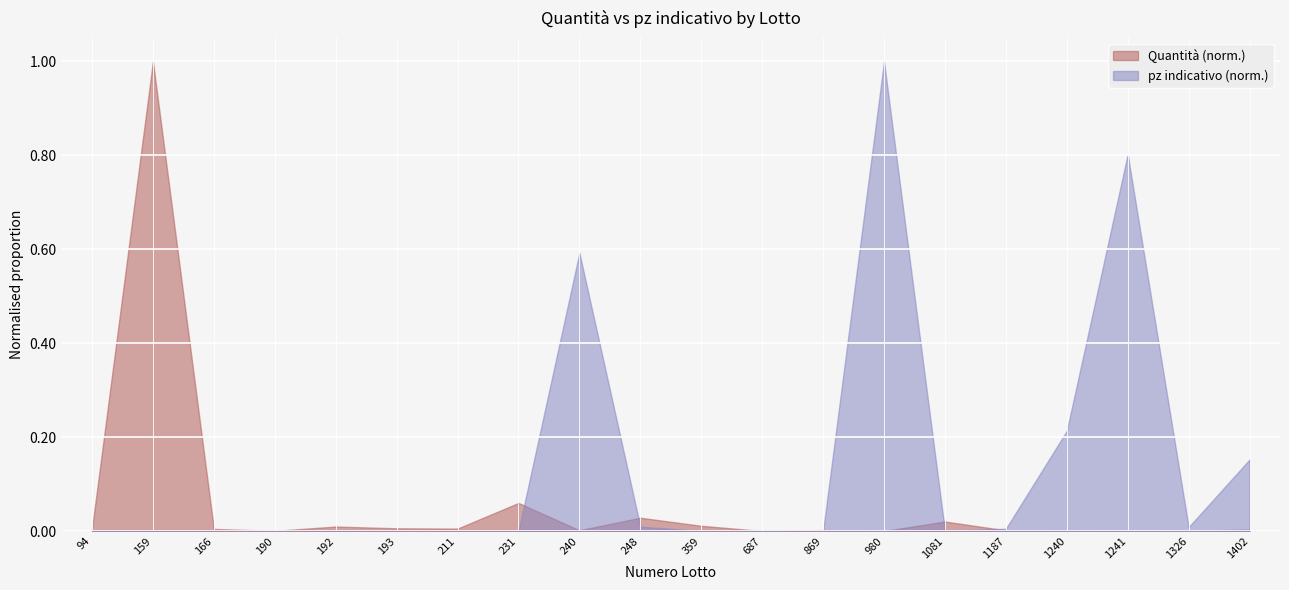

Which category has the highest value in the Quantità series?

159